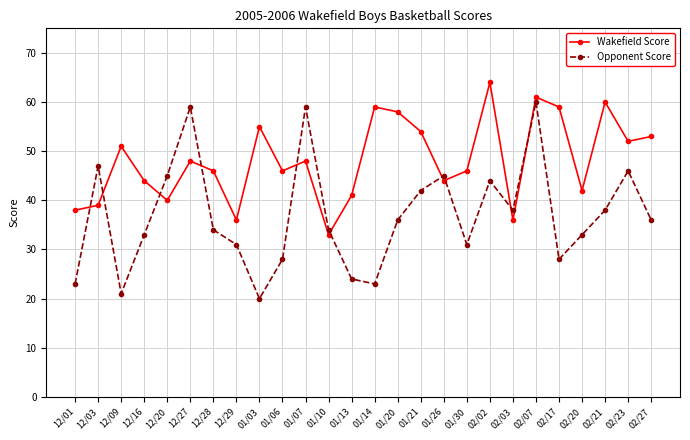

Reading left to right, extract all data points from this chart.

Wakefield Score: 38	39	51	44	40	48	46	36	55	46	48	33	41	59	58	54	44	46	64	36	61	59	42	60	52	53
Opponent Score: 23	47	21	33	45	59	34	31	20	28	59	34	24	23	36	42	45	31	44	38	60	28	33	38	46	36